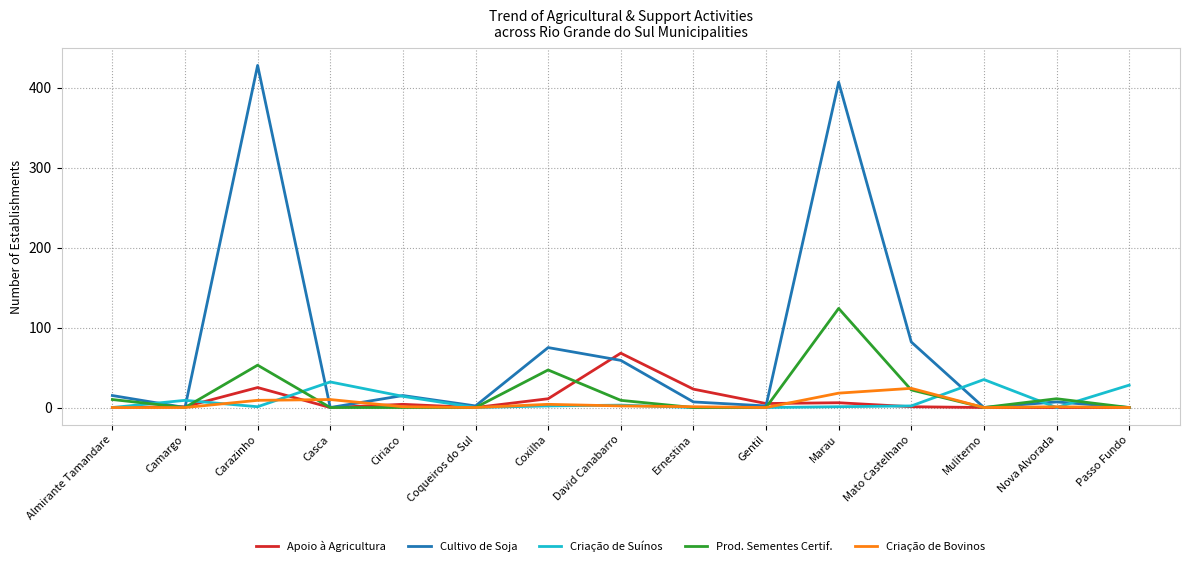

At which category does the chart reach its peak across all series?

Carazinho